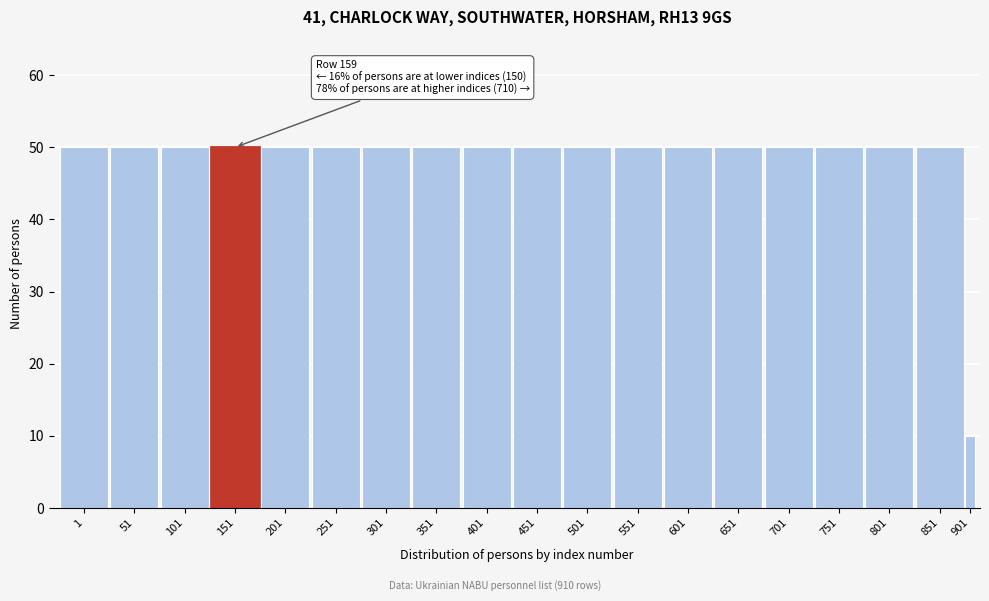

Reading left to right, list all the values displayed in this chart.

50	50	50	50	50	50	50	50	50	50	50	50	50	50	50	50	50	50	10